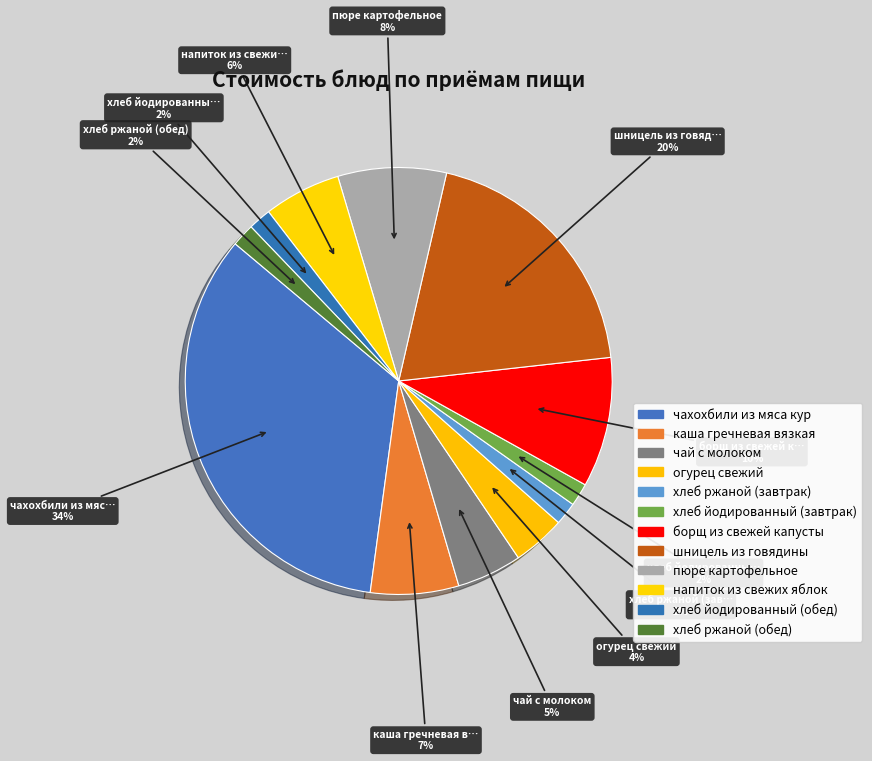

Does чай с молоком represent more than half of the total?

No